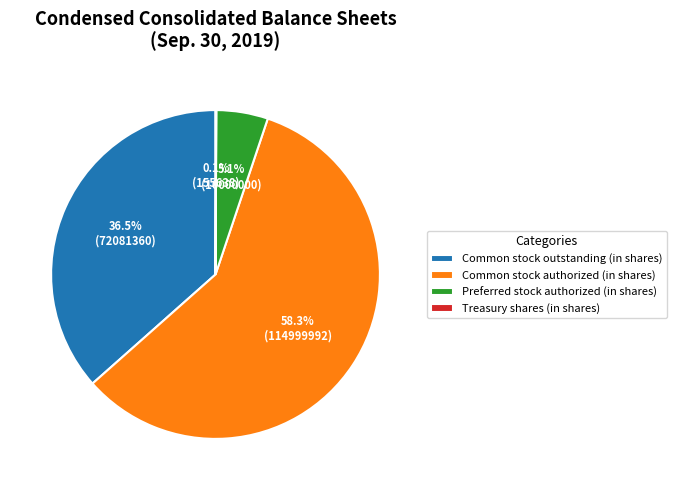

What percentage is NOT represented by Preferred stock authorized (in shares)?

94.9%